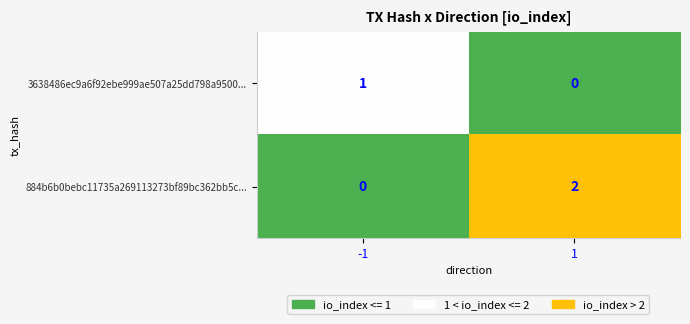

Reading left to right, what are all the values shown in this chart?

3638486ec9a6f92ebe999ae507a25dd798a9500...: -1=1	1=0
884b6b0bebc11735a269113273bf89bc362bb5c...: -1=0	1=2